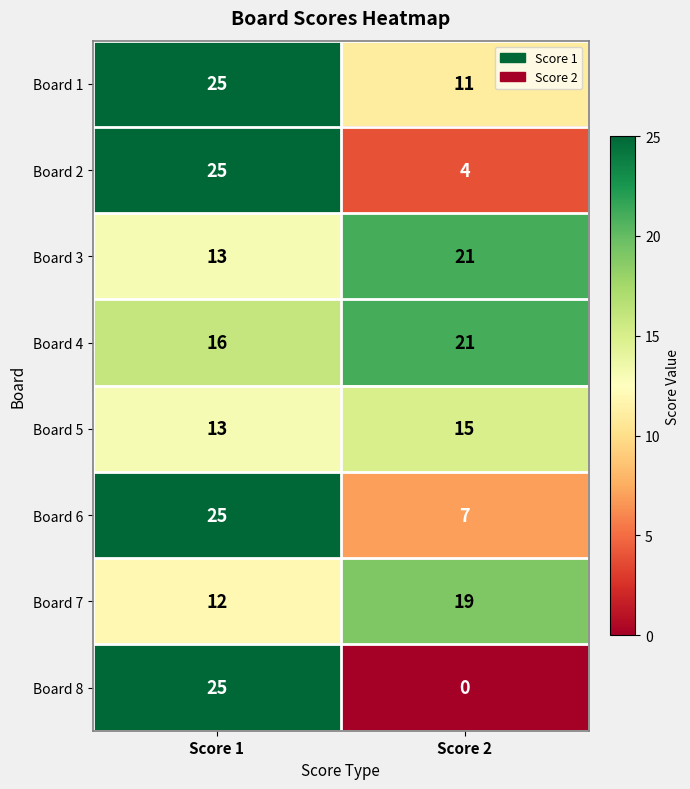

At how many categories does at least one series exceed 0?

2